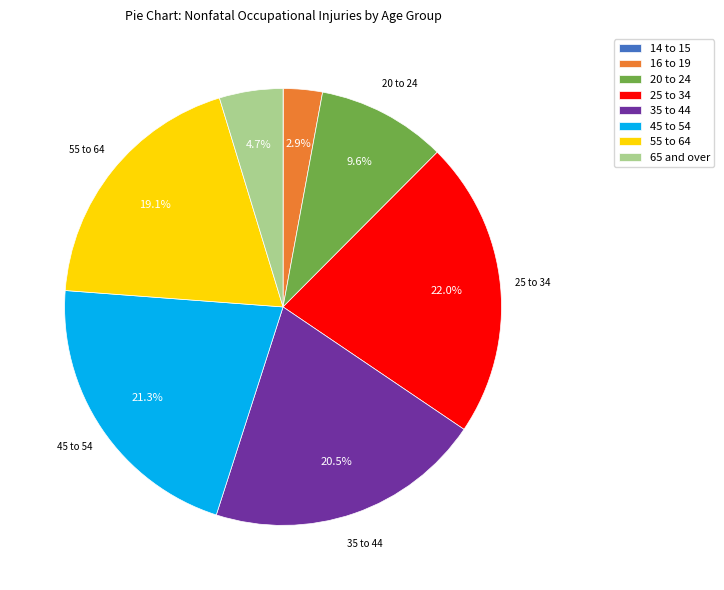

Is there any slice that represents more than half of the pie?

No